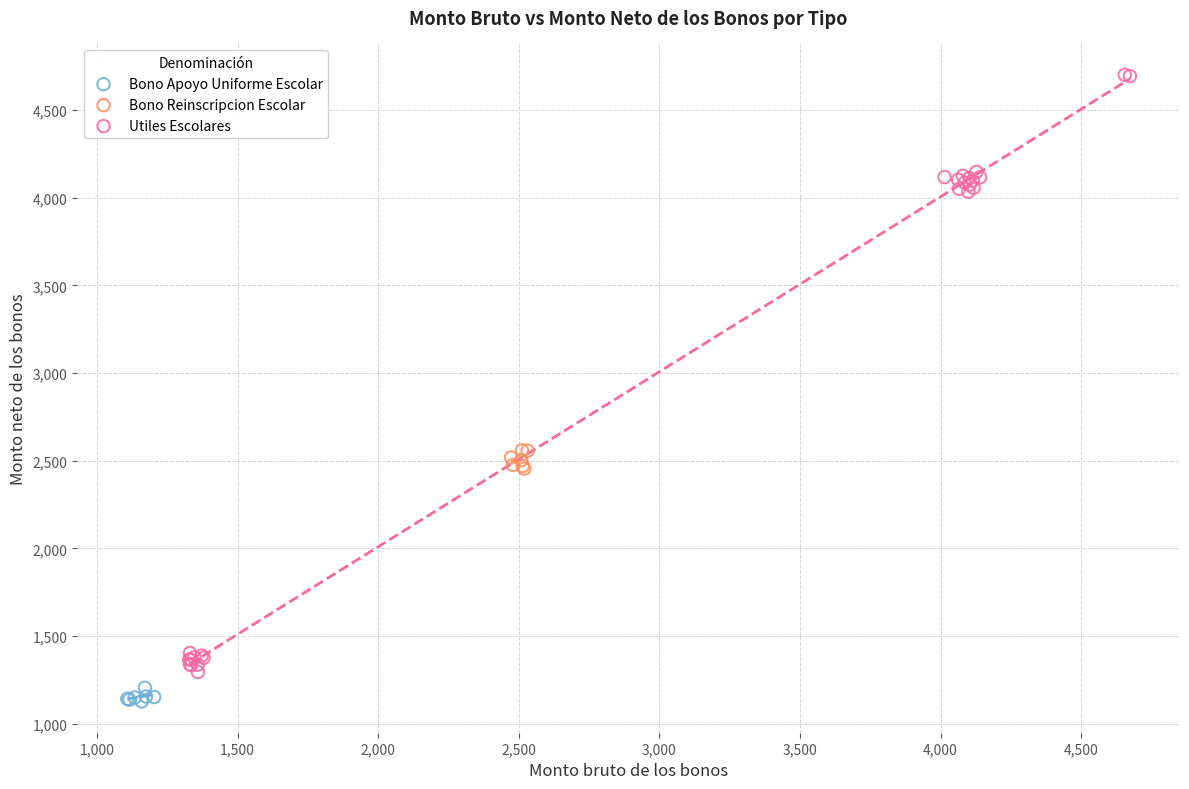

What are all the series names shown in the legend?

Bono Apoyo Uniforme Escolar, Bono Reinscripcion Escolar, Utiles Escolares